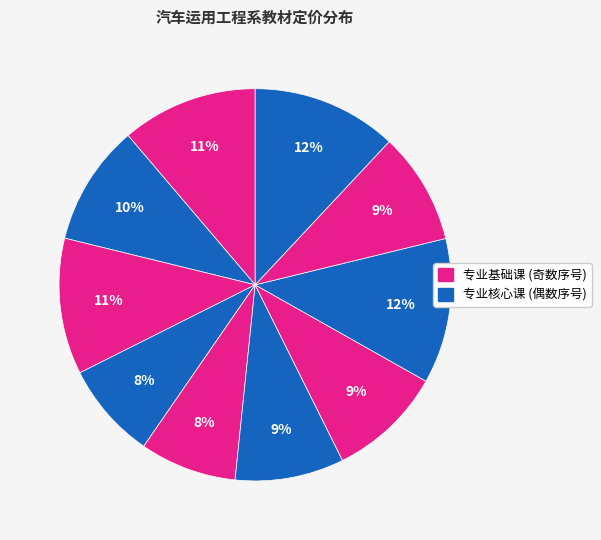

Count the number of slices in the pie.

10